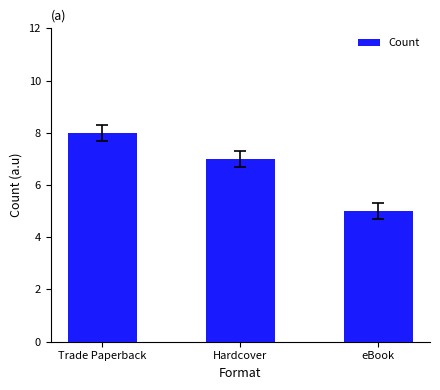

What position from the right is eBook?

1